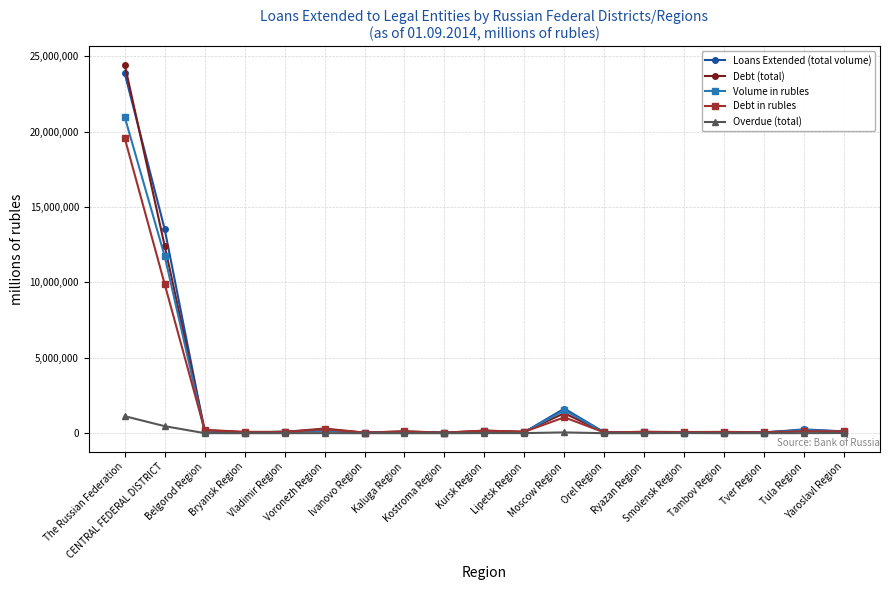

At which label is Debt (total) closest to 12241678?

CENTRAL FEDERAL DISTRICT